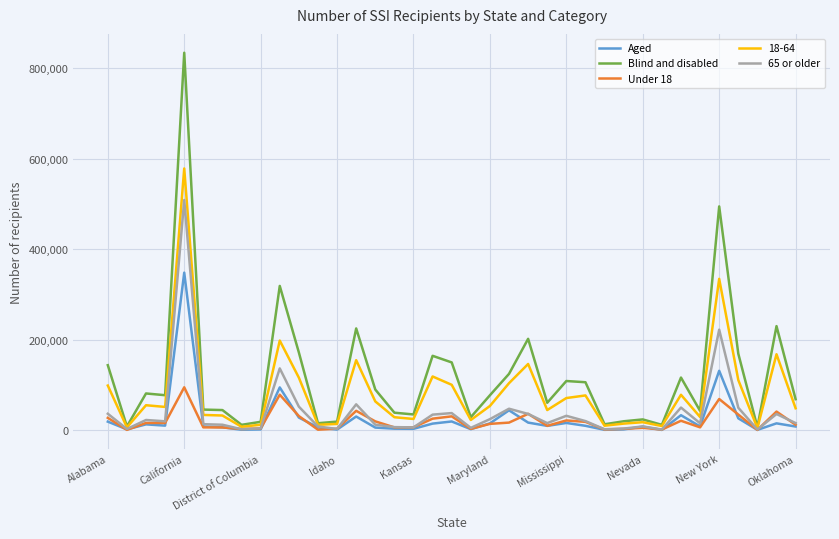

Which series has the largest total across all categories?

Blind and disabled